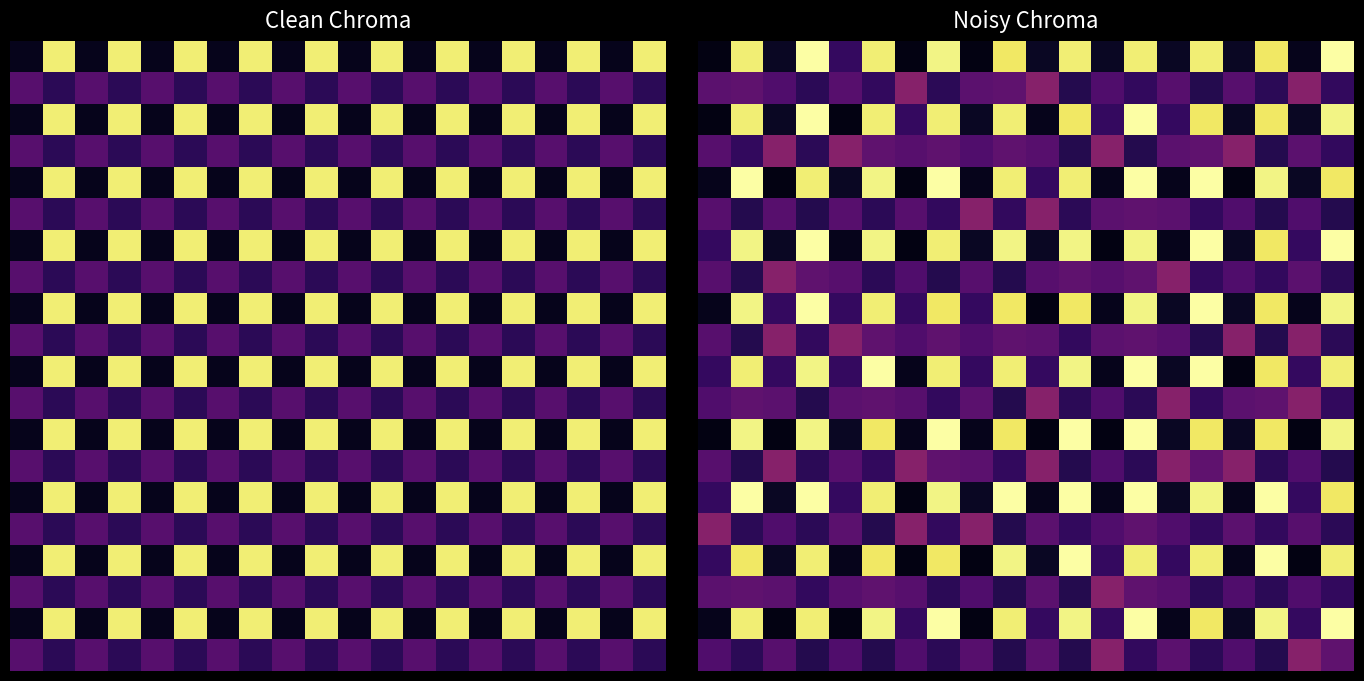

What is the total value across all series at 16?

3.9